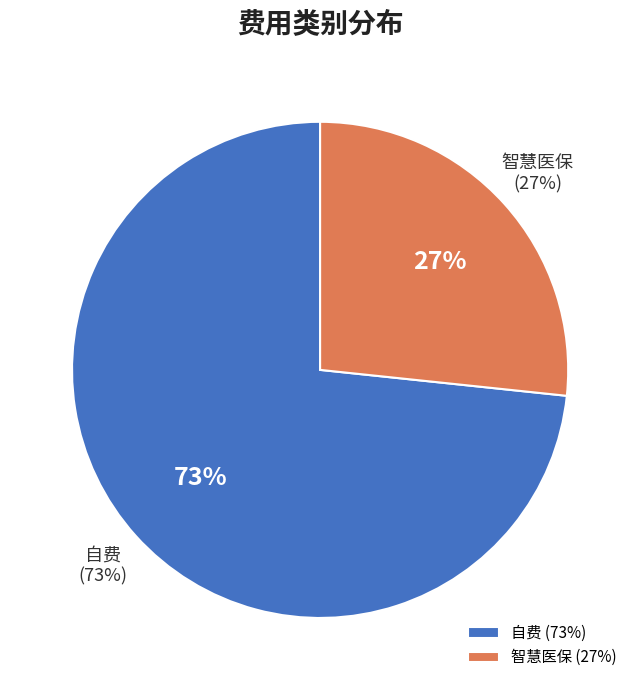

Is there any slice that represents more than half of the pie?

Yes